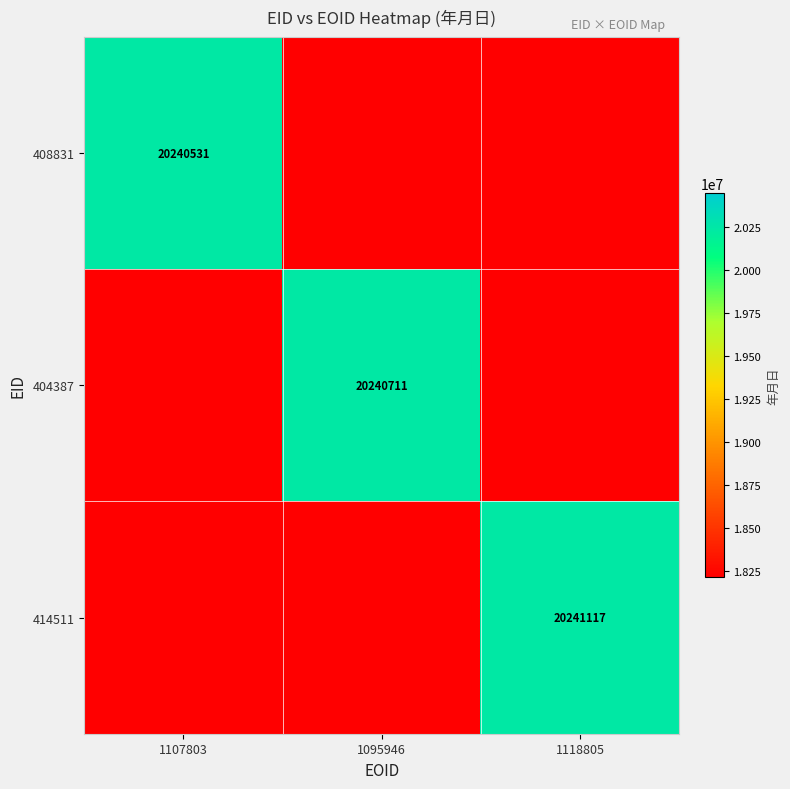

Count the number of data series in this chart.

3